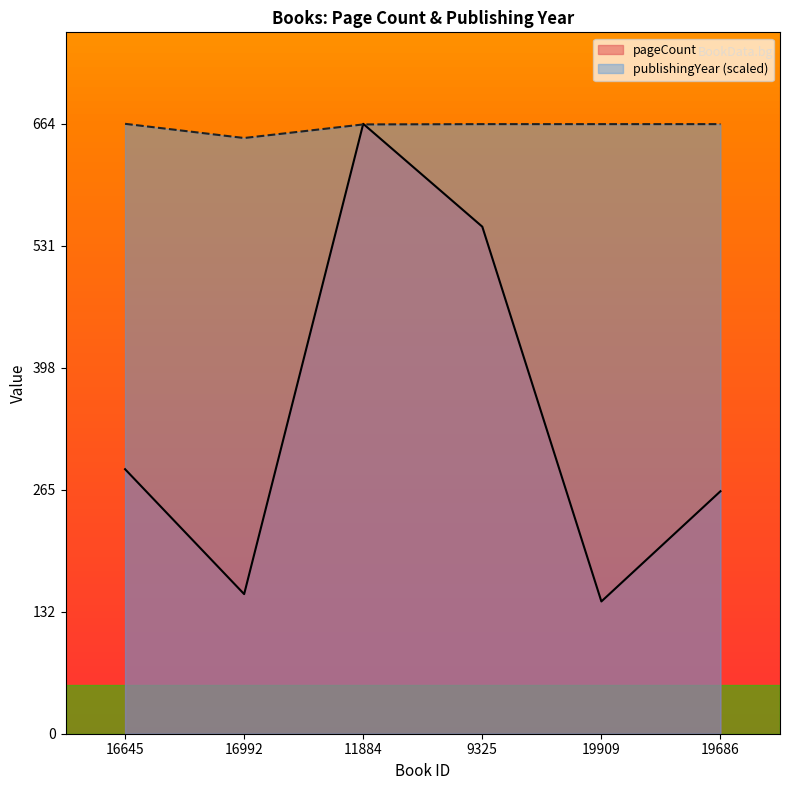

Reading left to right, transcribe all the data shown in this chart.

pageCount: 16645=288.0	16992=152.0	11884=664.0	9325=552.0	19909=144.0	19686=264.0
publishingYear: 16645=664.0	16992=648.6	11884=663.3	9325=663.7	19909=663.7	19686=663.7